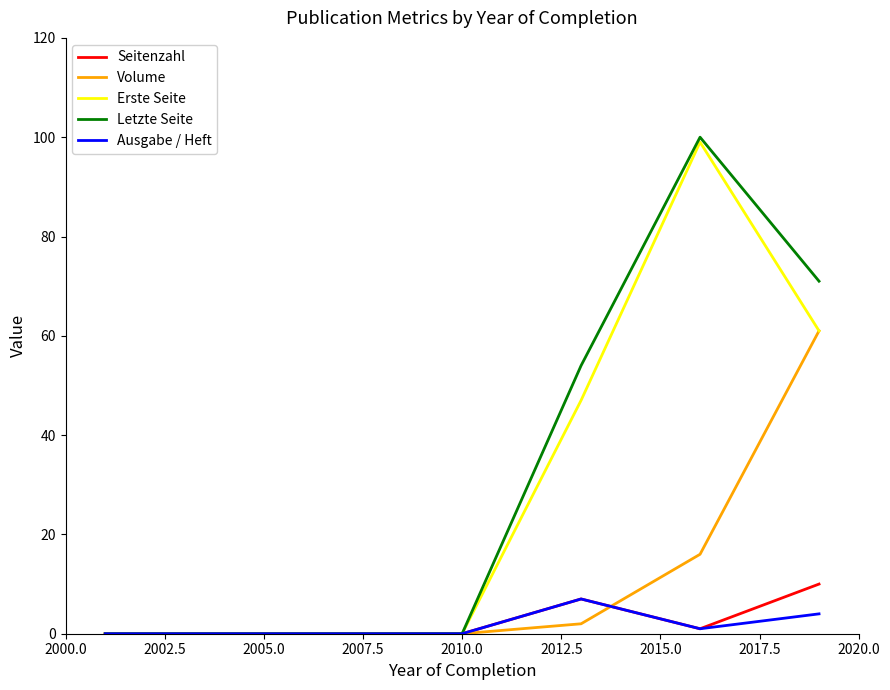

What is the maximum value for Erste Seite?

99